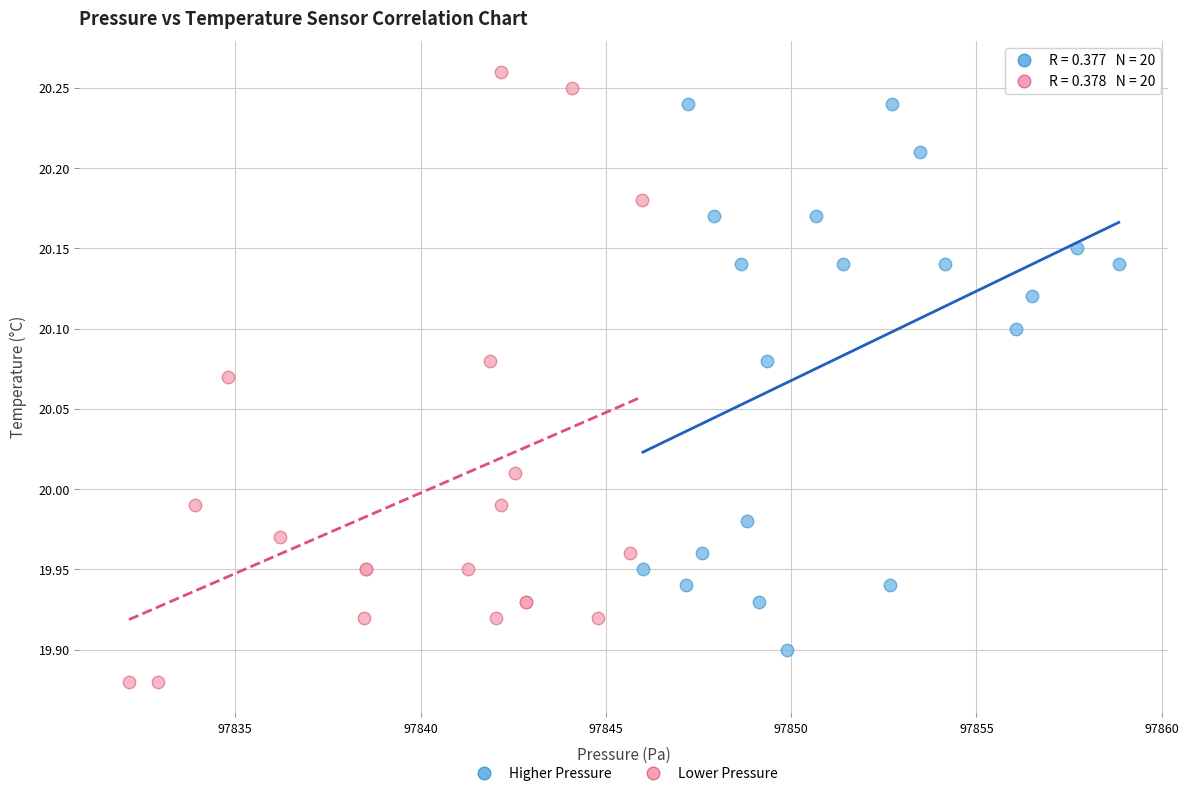

What are all the series names shown in the legend?

Higher Pressure, Lower Pressure